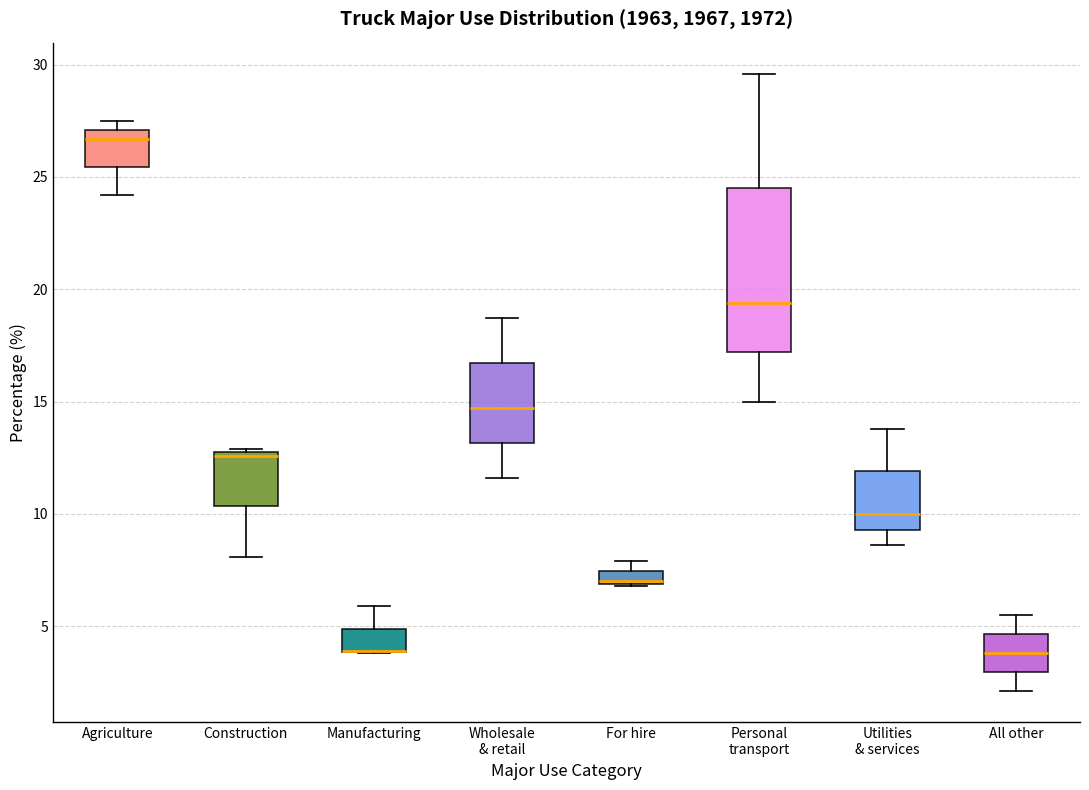

Where is the upper edge of the box for All other on the y-axis? The values are not printed on the chart, so give them approximately, as read against the axis.

4.5